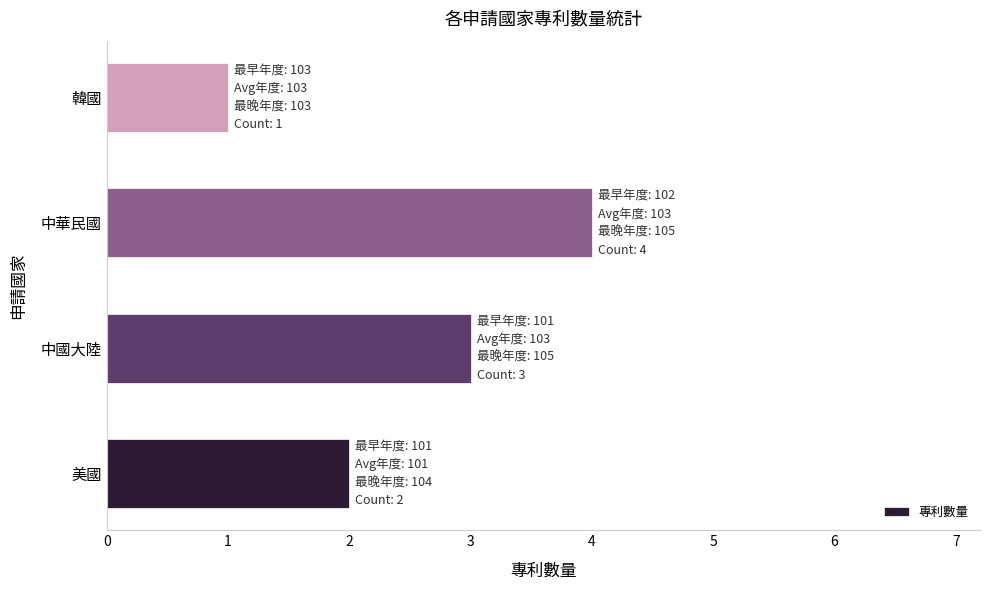

List the labels in order of value, largest first.

中華民國, 中國大陸, 美國, 韓國